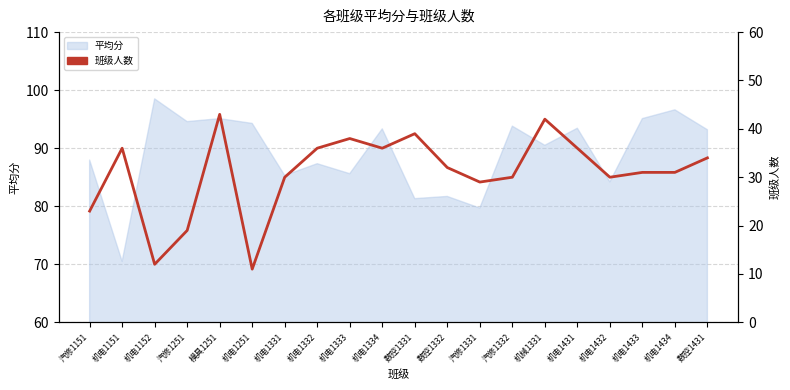

What is the difference between the second highest and minimum values?

31